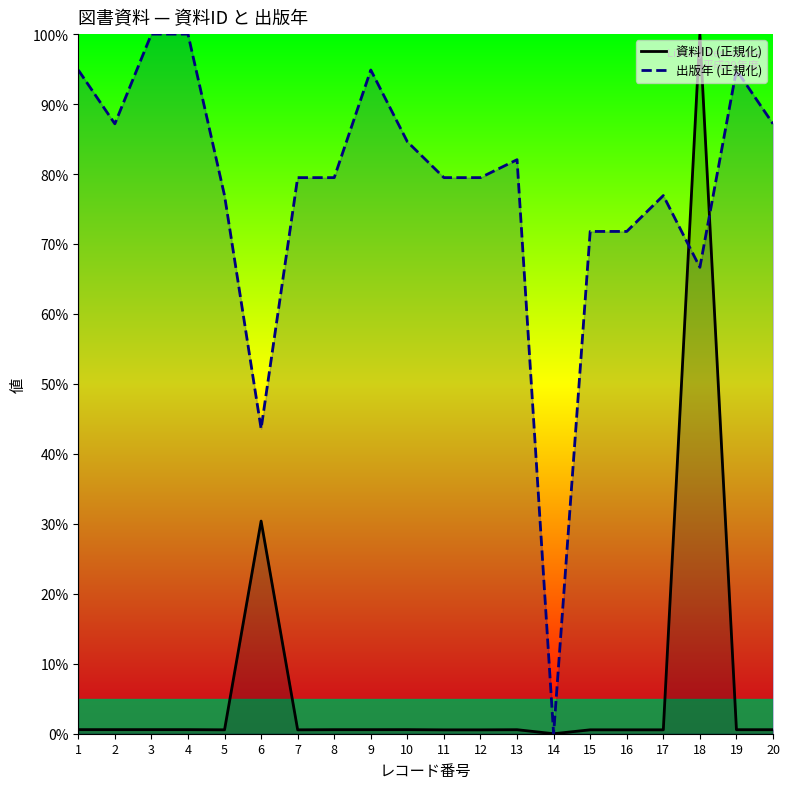

The value of 資料ID (正規化) at 9 is 0.6. True or false?

True